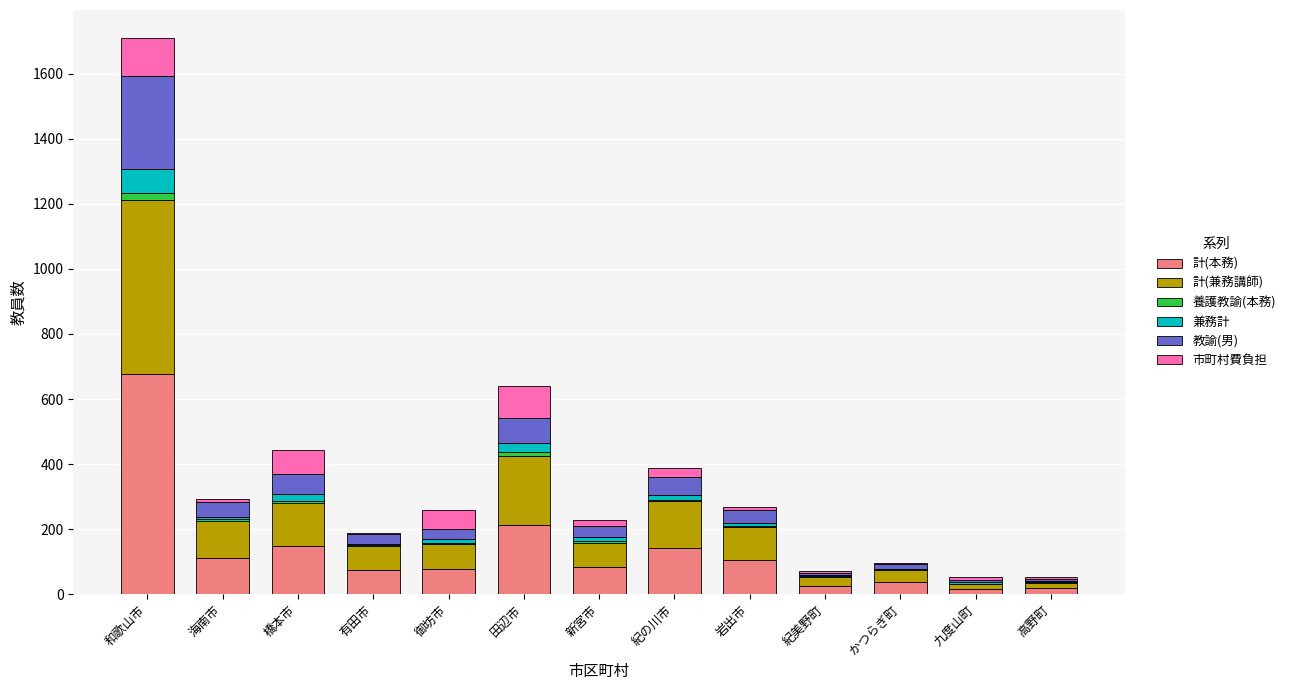

What are all the series names shown in the legend?

計(本務), 計(兼務講師), 養護教諭(本務), 兼務計, 教諭(男), 市町村費負担